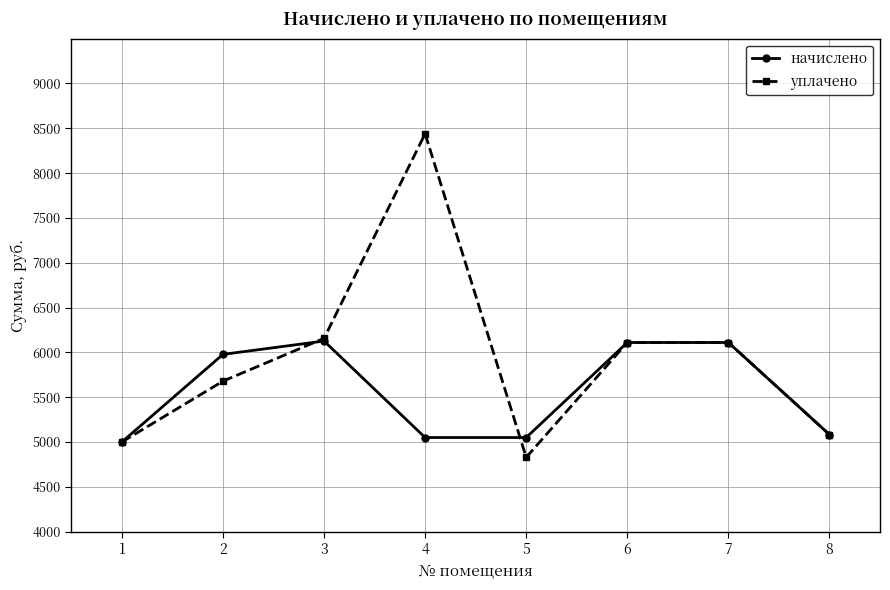

Rank the series by their average value, from lowest to highest.

начислено, уплачено